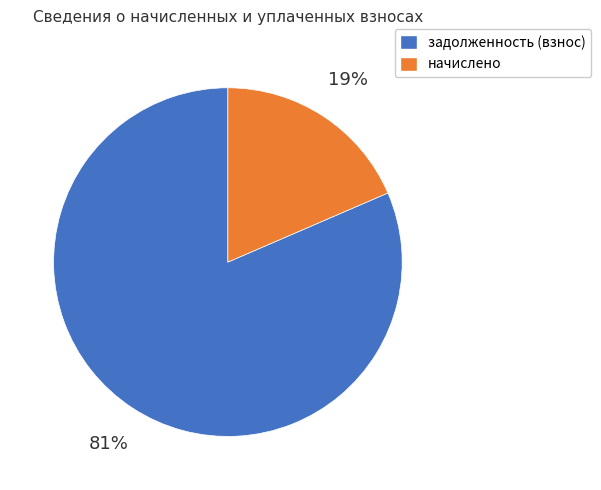

Is there any slice that represents more than half of the pie?

Yes